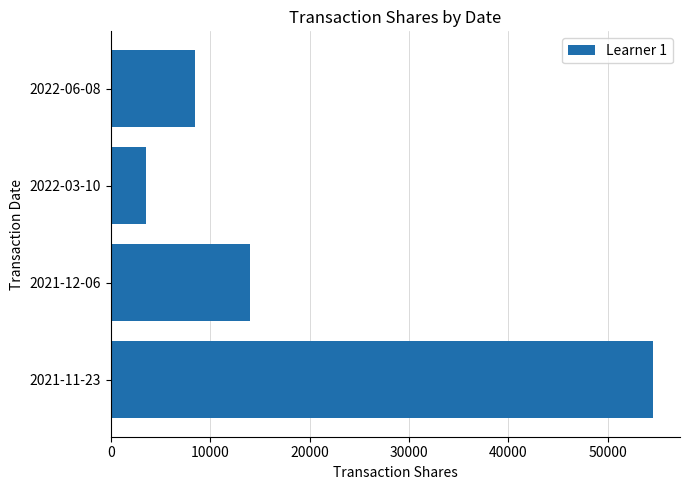

What is the difference between the second highest and minimum values?

10444